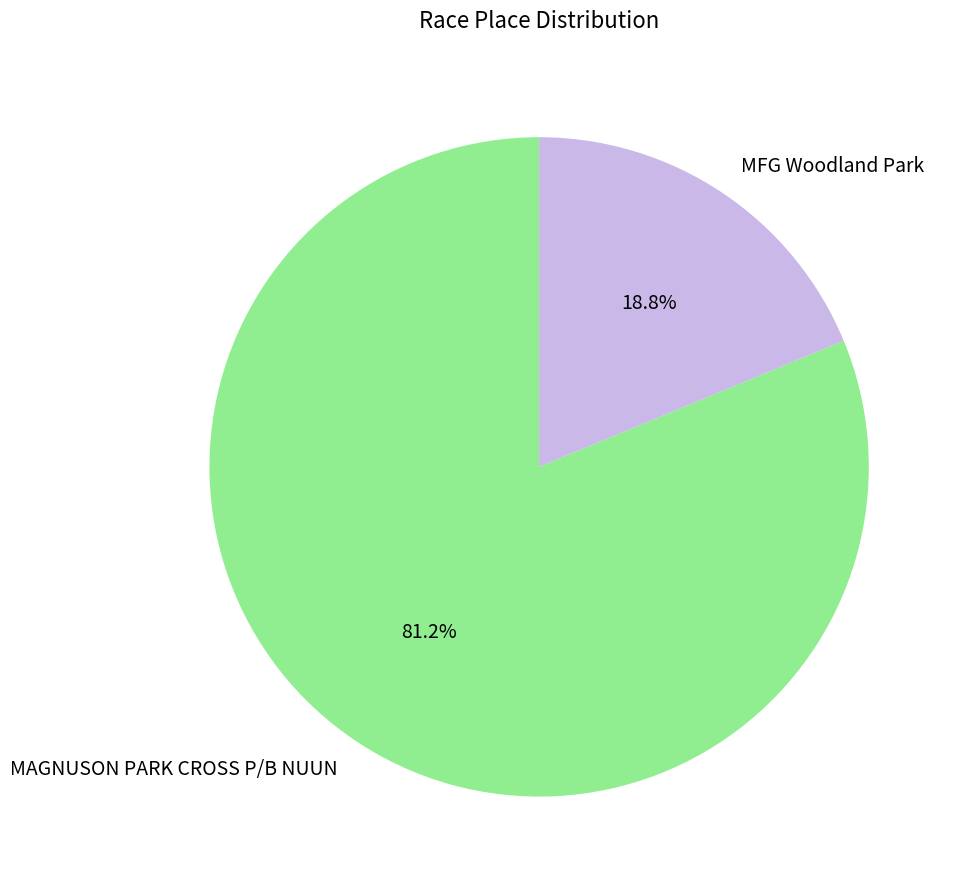

Approximately how many times larger is the value at MAGNUSON PARK CROSS P/B NUUN compared to MFG Woodland Park?

4.3